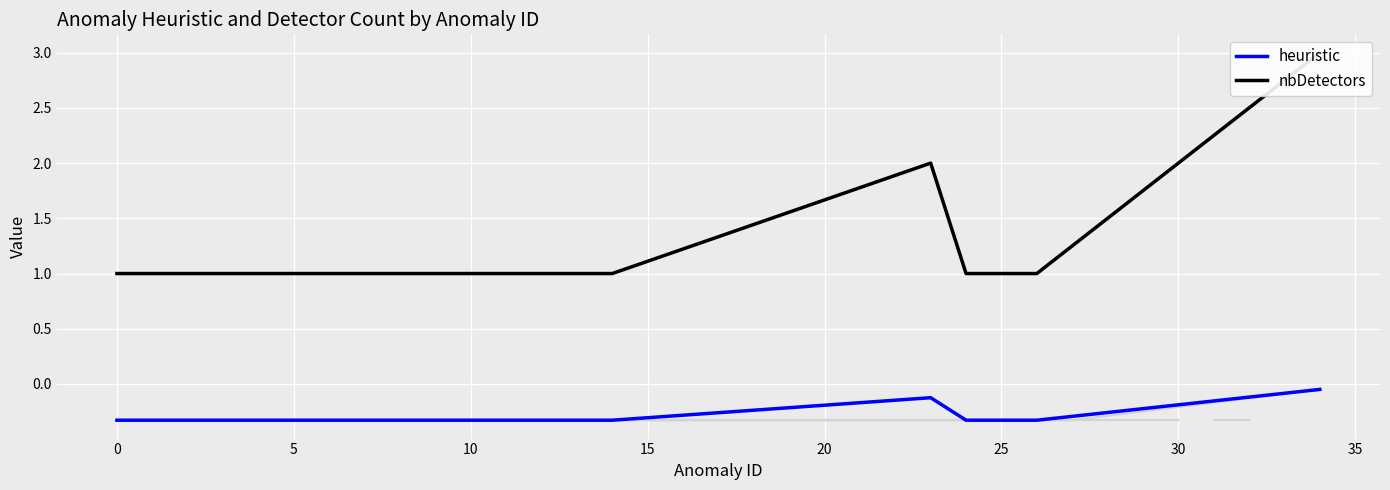

The heuristic series shows -0.5 at 25. True or false?

False